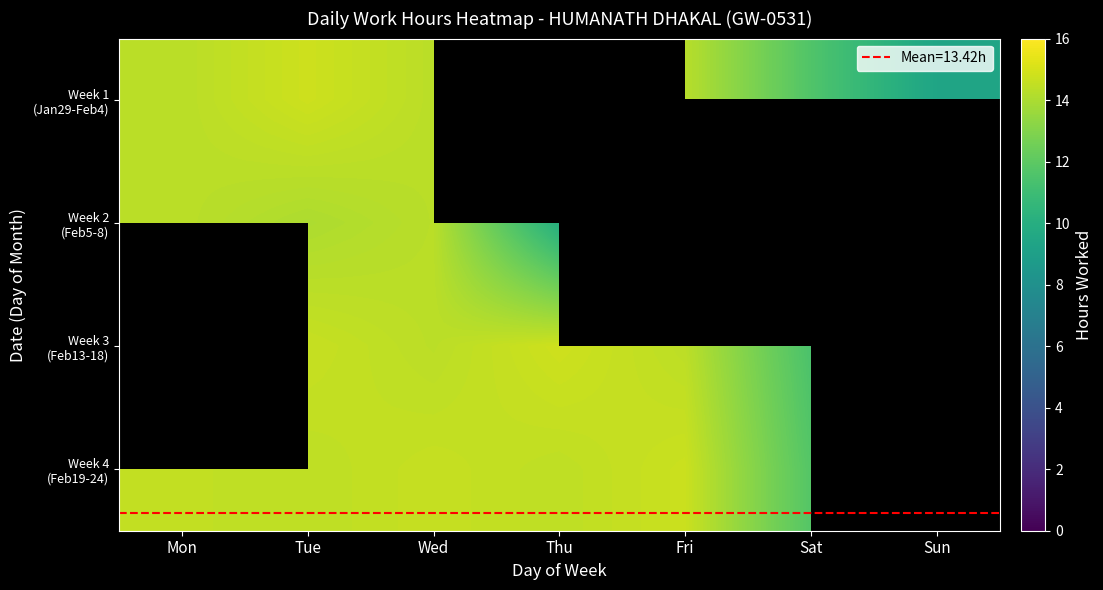

At how many categories does at least one series exceed 11?

6